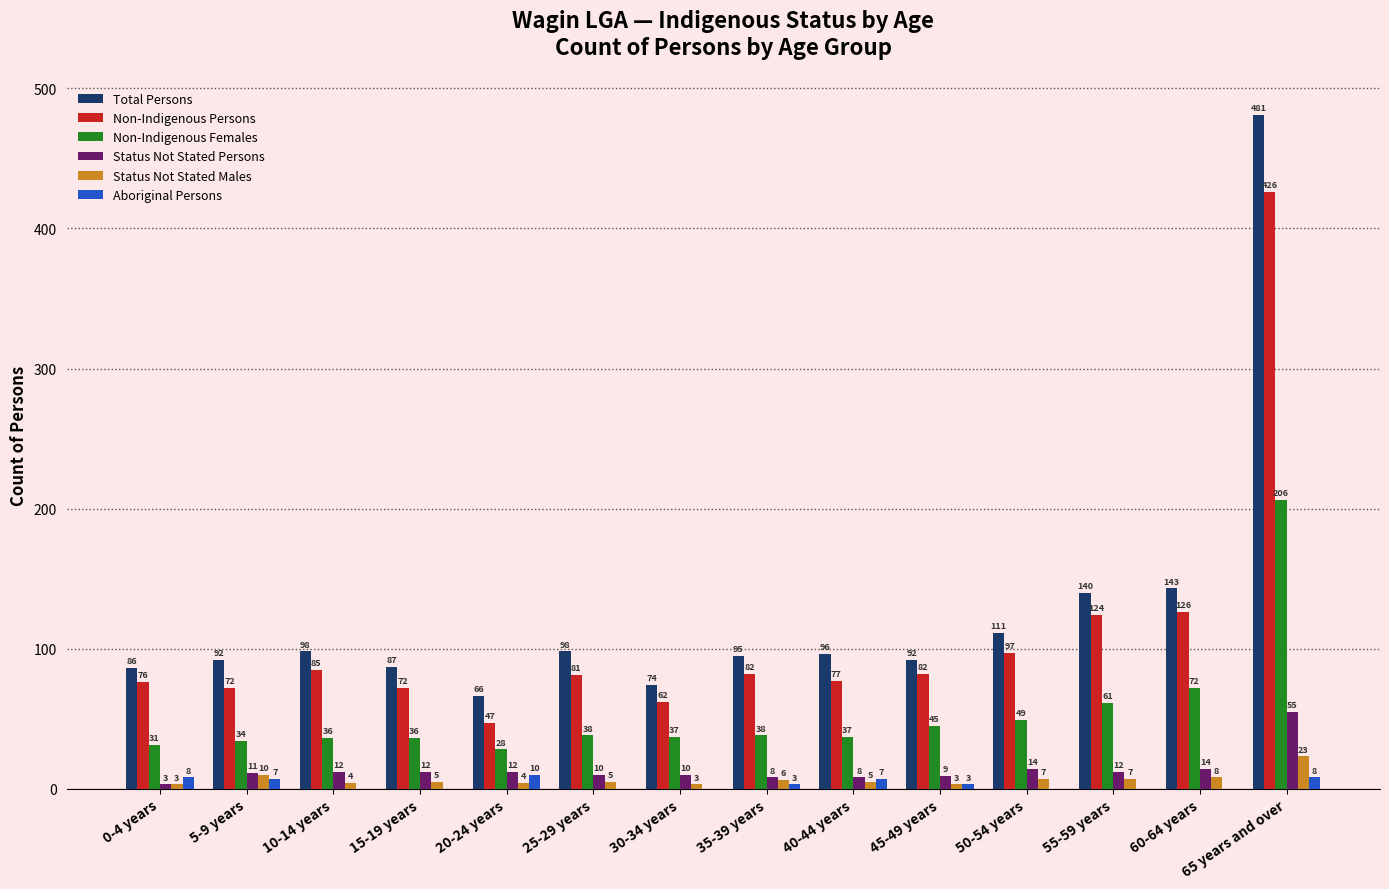

What is the sum of all Status Not Stated Males values?

93